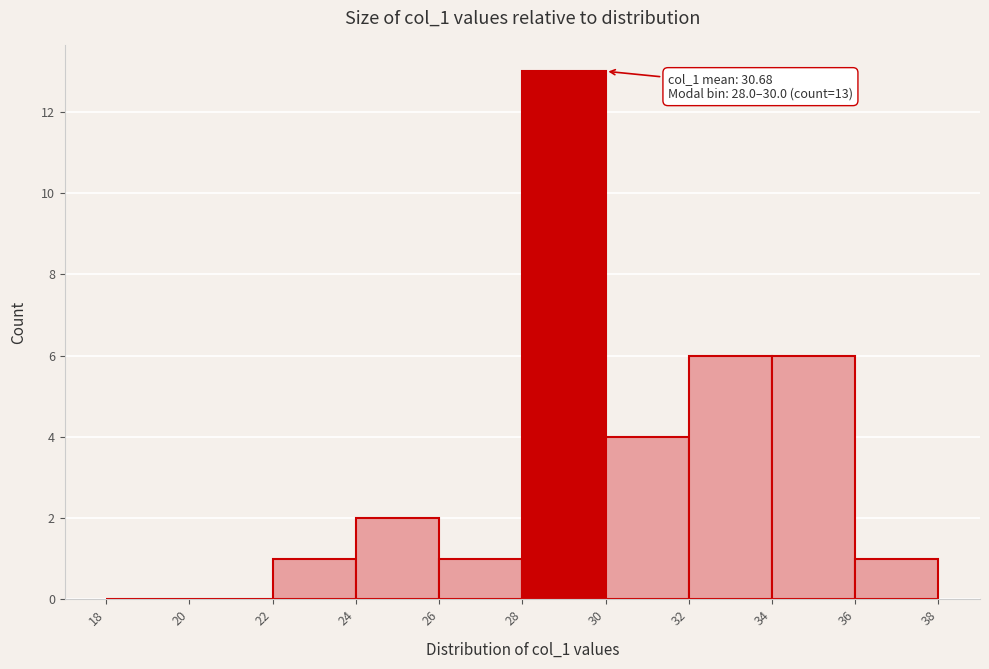

Over which range of the x-axis is the bar tallest?

28 to 30